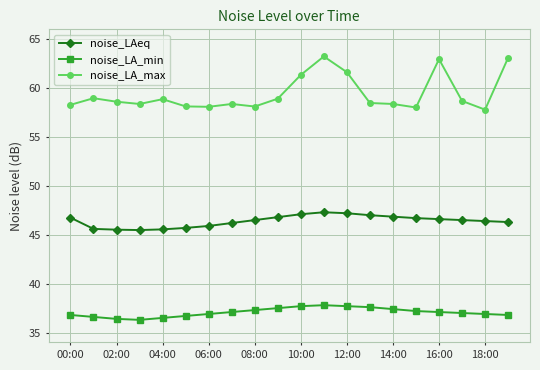

What is the difference between the maximum and minimum values in the noise_LA_max series?

5.4